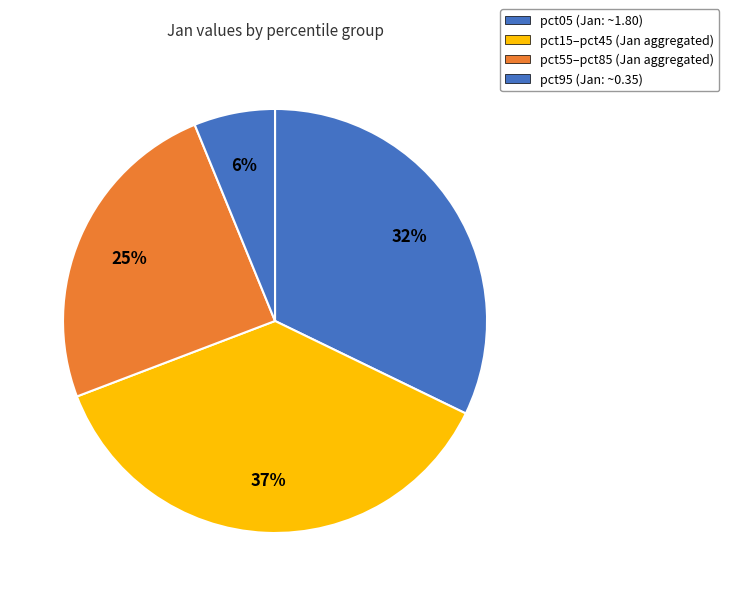

How many slices are in this pie chart?

4